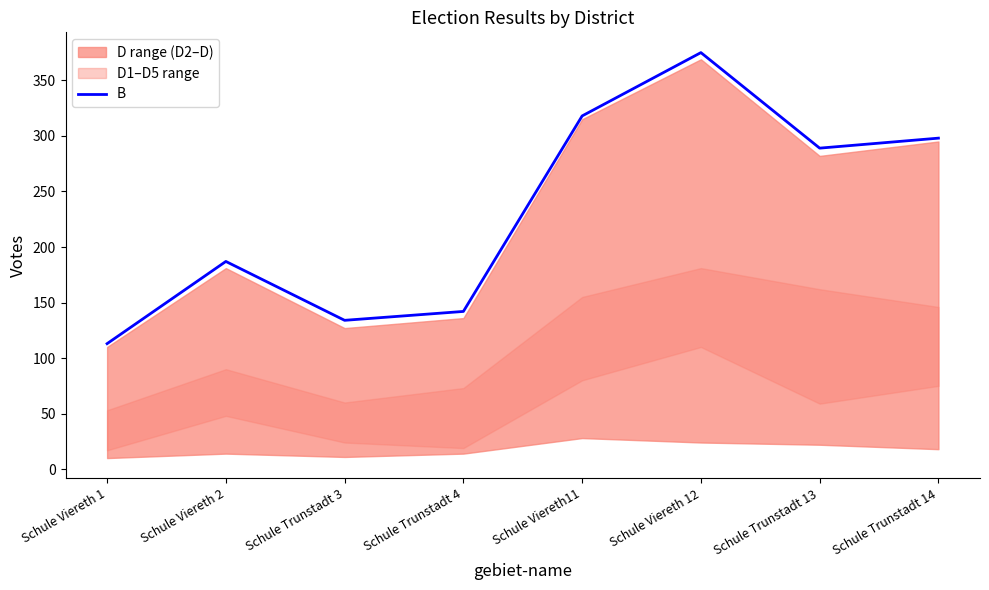

What is the sum of all values?

1856